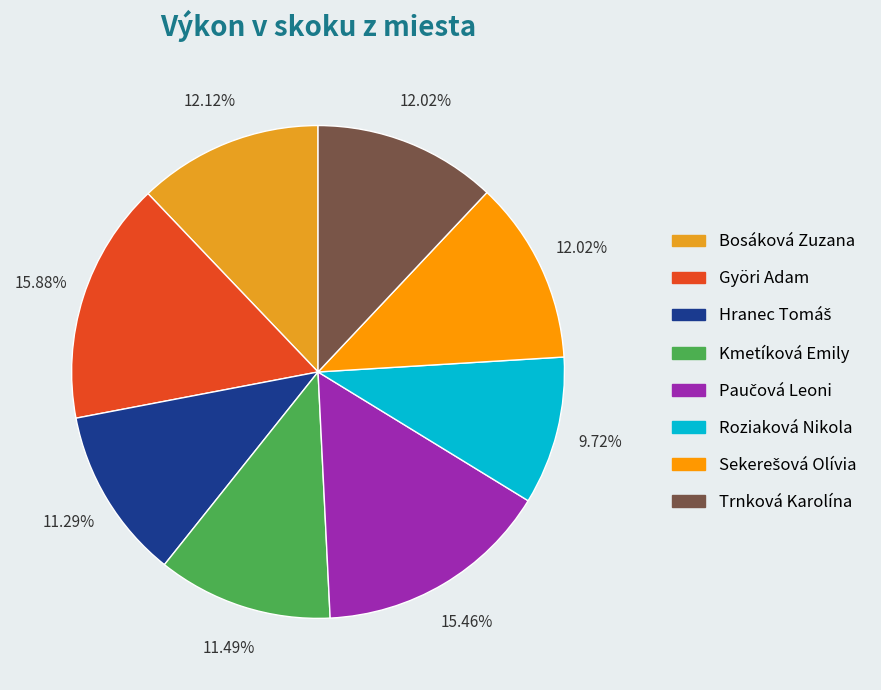

Which category has the smallest portion of the pie?

Roziaková Nikola